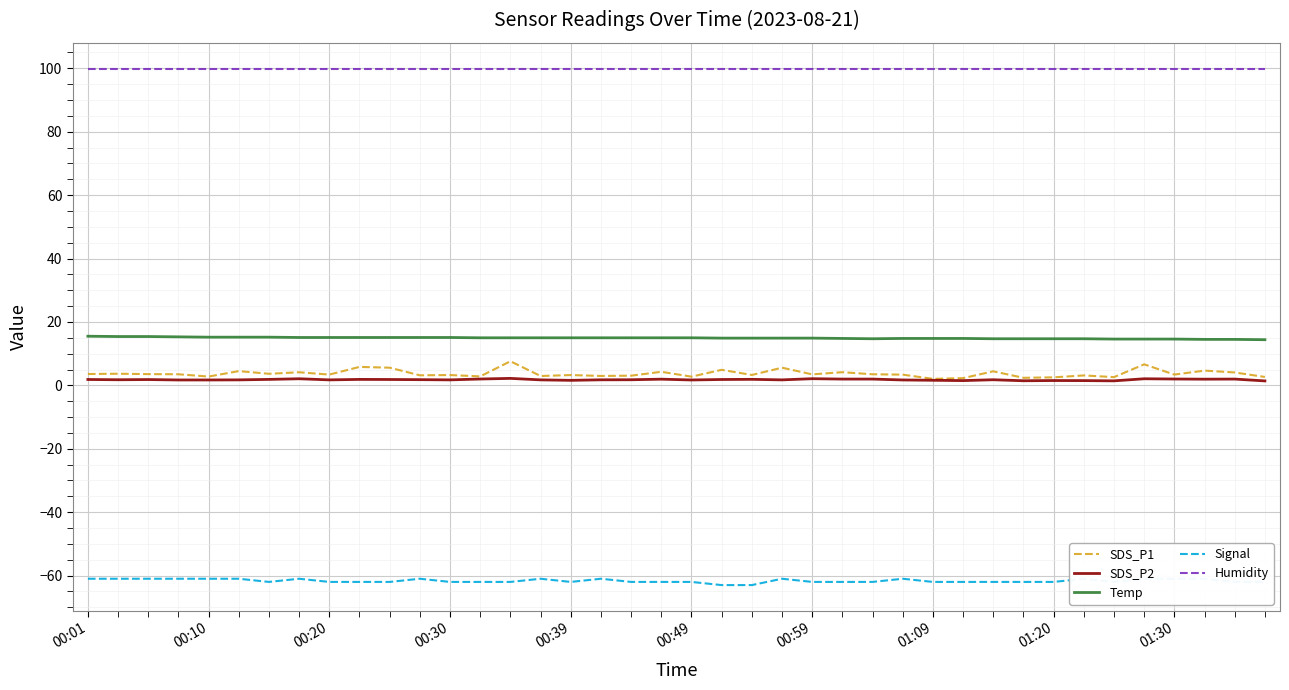

True or false: SDS_P2 and SDS_P1 intersect in this chart.

False